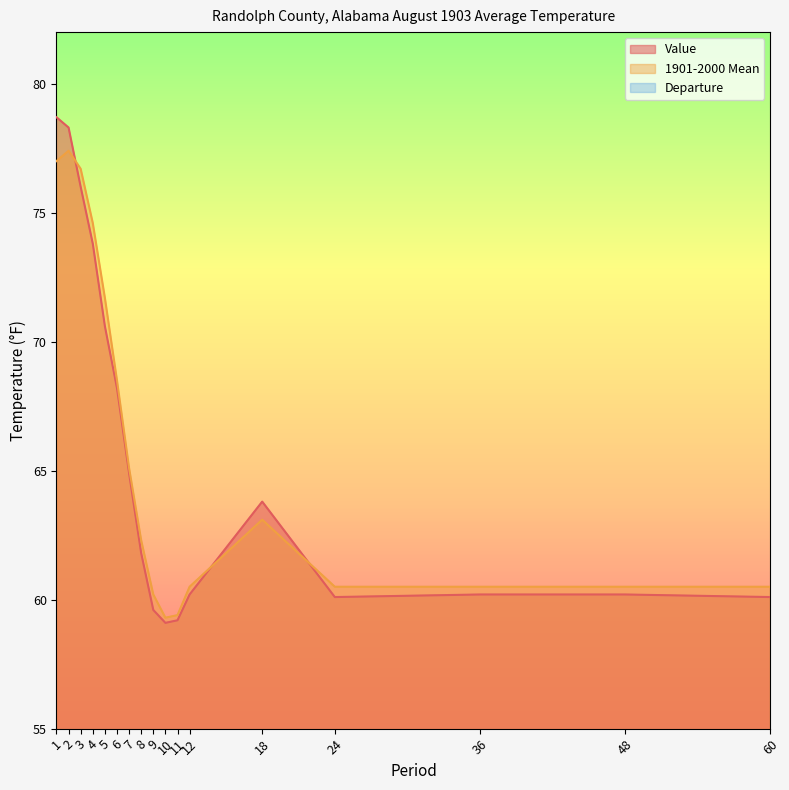

True or false: 1901-2000 Mean and Departure intersect in this chart.

False